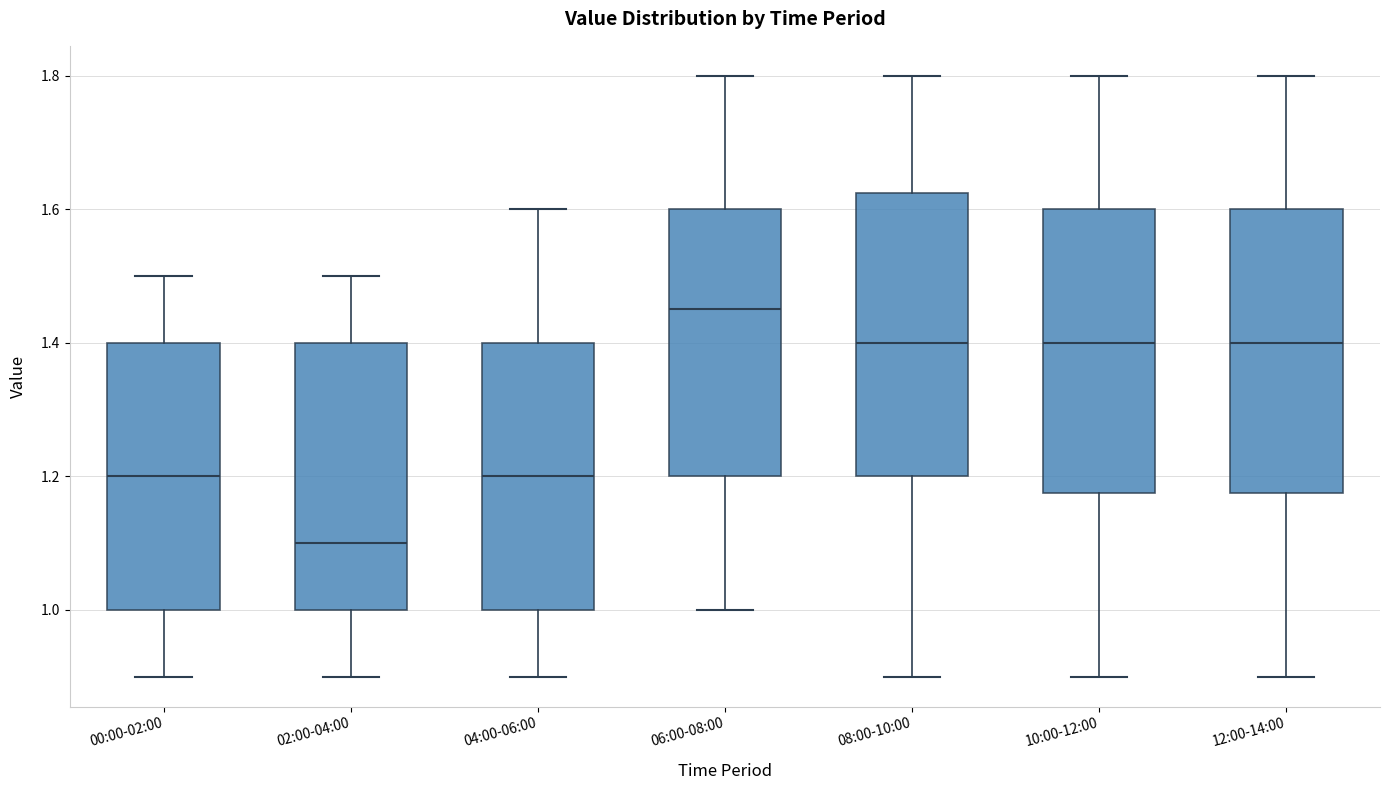

Where is the lower edge of the box for 08:00-10:00 on the y-axis? The values are not printed on the chart, so give them approximately, as read against the axis.

1.20